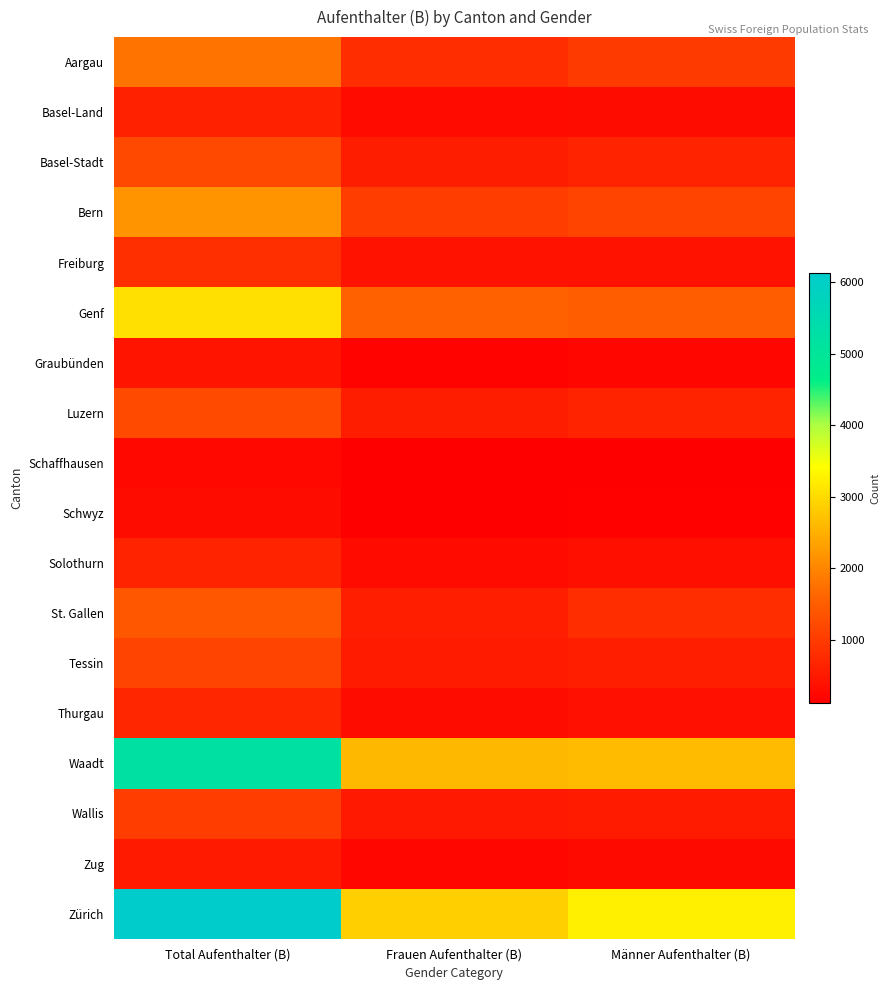

At Frauen Aufenthalter (B), list the series in order from largest to smallest.

Zürich, Waadt, Genf, Bern, Aargau, St. Gallen, Luzern, Basel-Stadt, Tessin, Wallis, Freiburg, Thurgau, Basel-Land, Solothurn, Zug, Graubünden, Schwyz, Schaffhausen